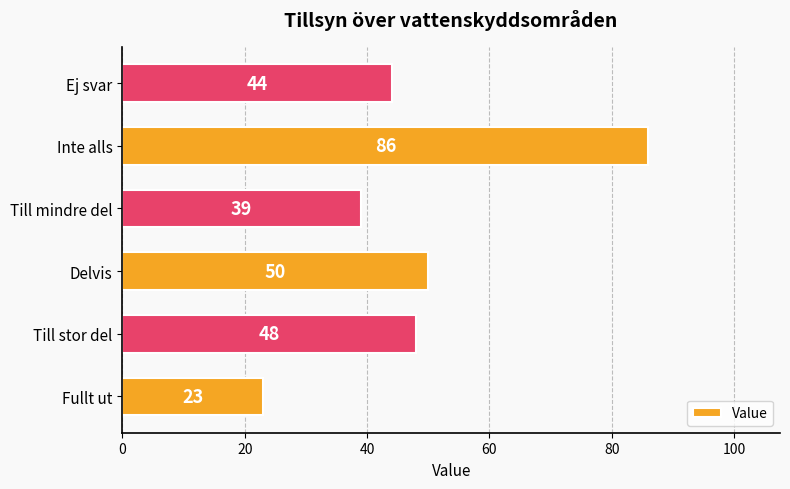

Count the number of data series in this chart.

1